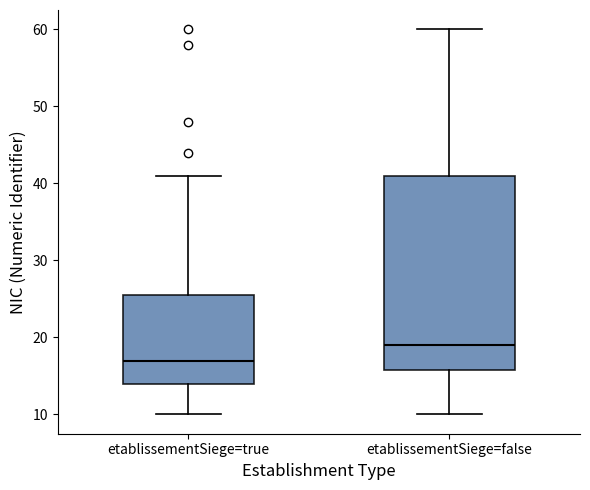

Reading left to right, read every box against the y-axis: the position of its median line, the range the box covers, and the ends of its whiskers. The values are not printed on the chart, so give them approximately, as read against the axis.

etablissementSiege=true: median 17, box 14 to 26, whiskers 10 to 41
etablissementSiege=false: median 19, box 16 to 41, whiskers 10 to 60